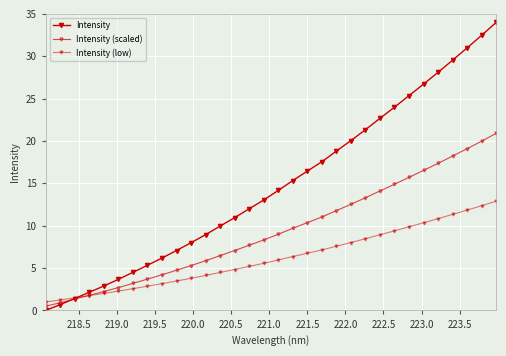

Is this an area chart (filled region under the line)?

No